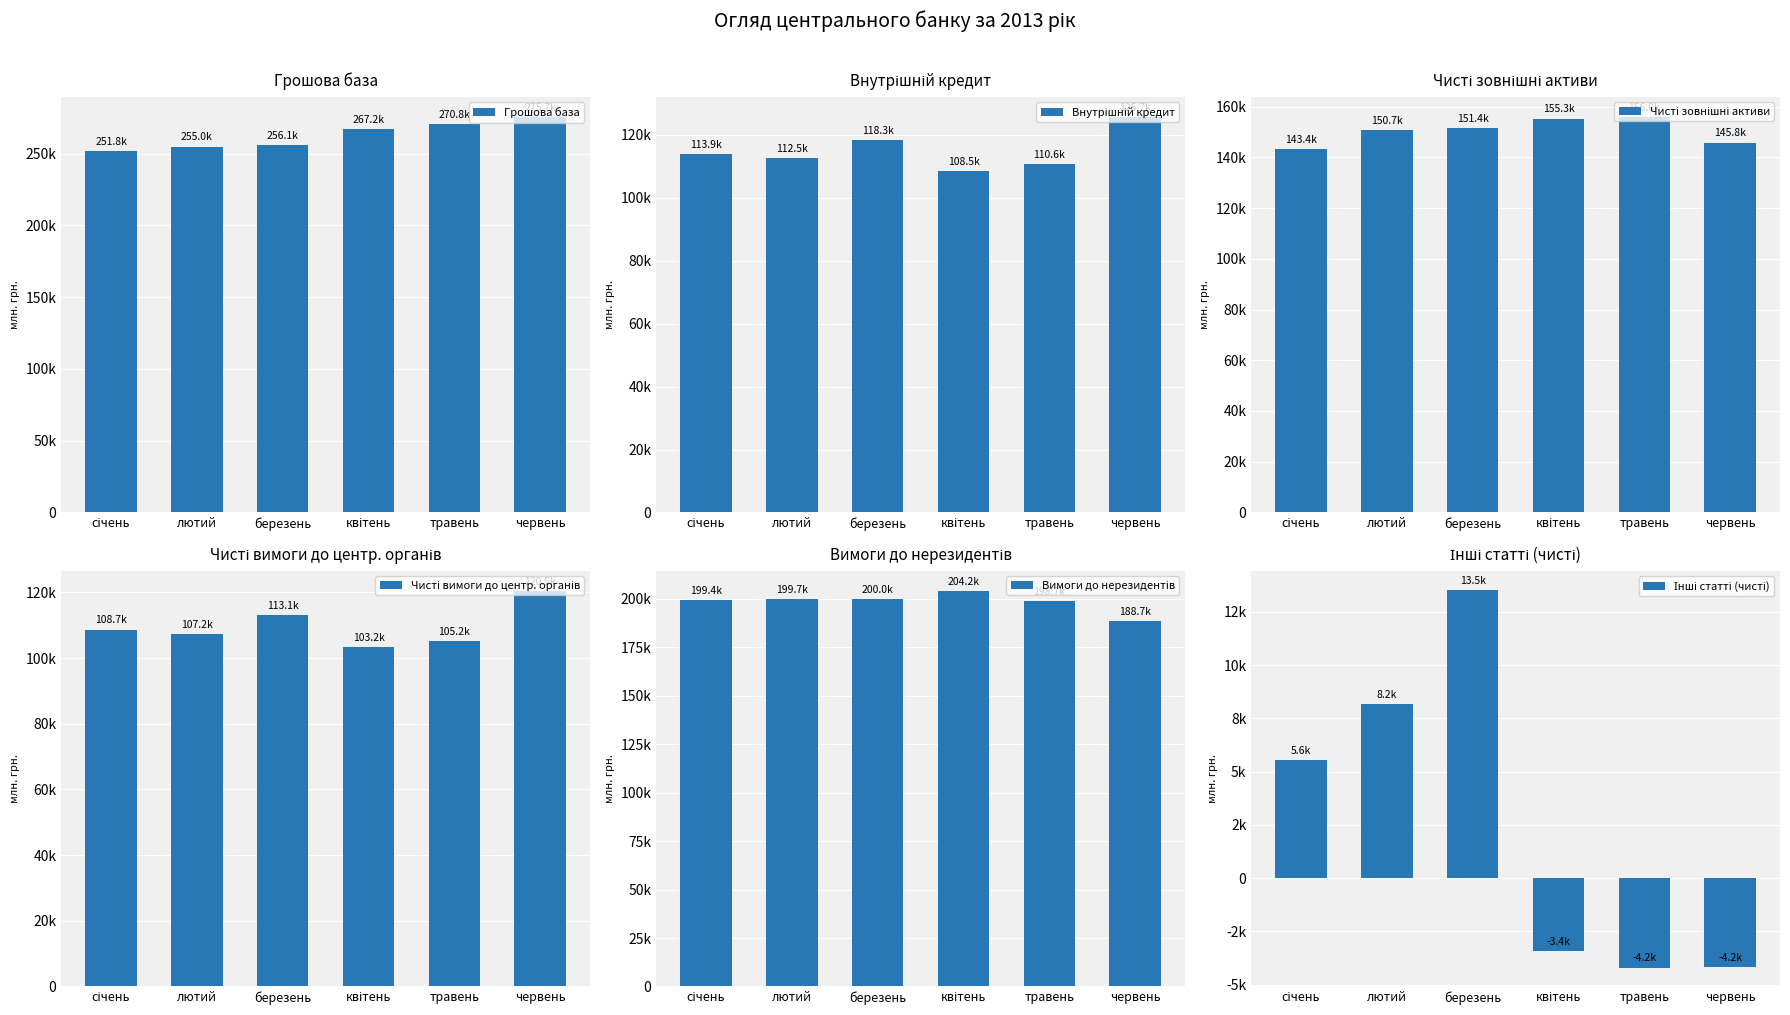

What is the difference between the Внутрішній кредит values at березень and лютий?

5812.0